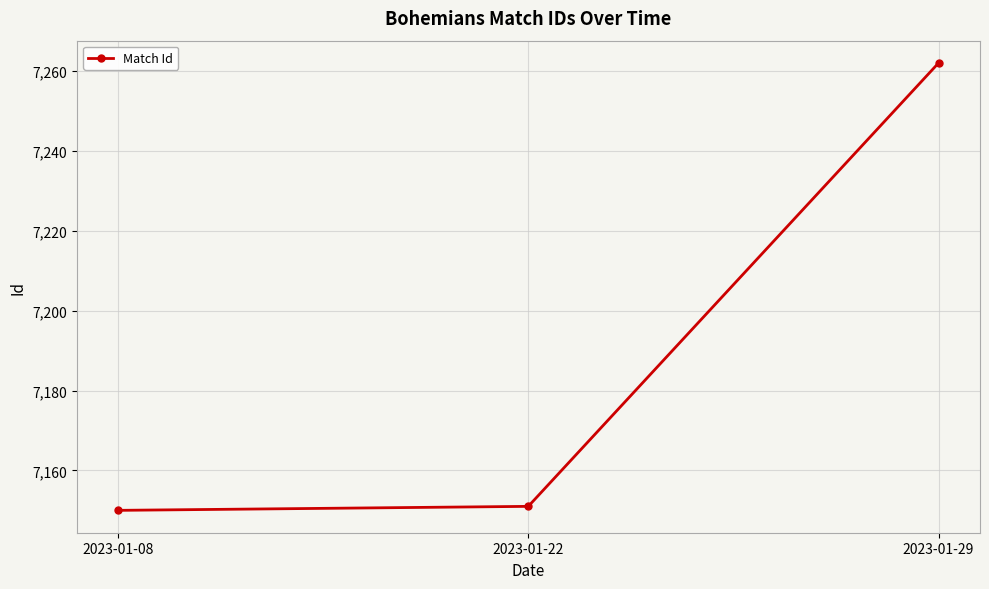

What is the sum of all values?

21563